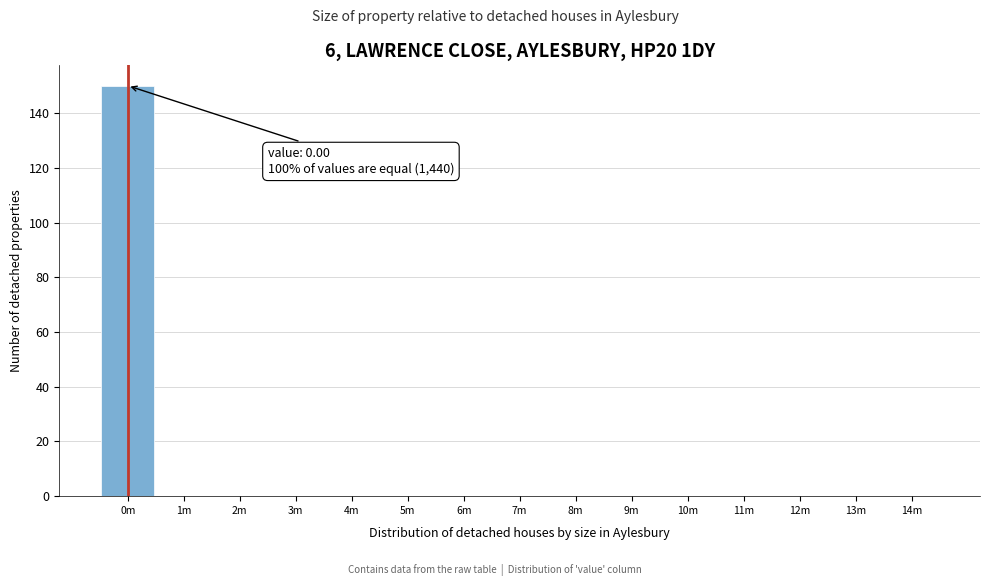

Reading right to left, transcribe all the data shown in this chart.

14m=0	13m=0	12m=0	11m=0	10m=0	9m=0	8m=0	7m=0	6m=0	5m=0	4m=0	3m=0	2m=0	1m=0	0m=150